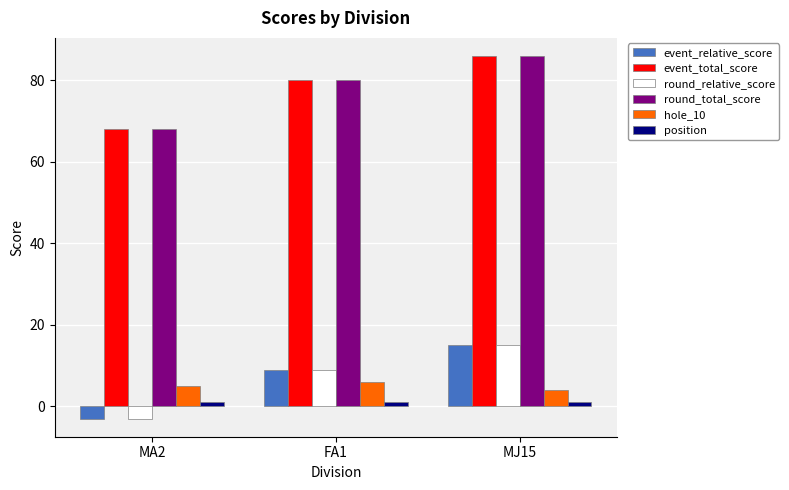

Is it true that round_relative_score equals 23 at MJ15?

False